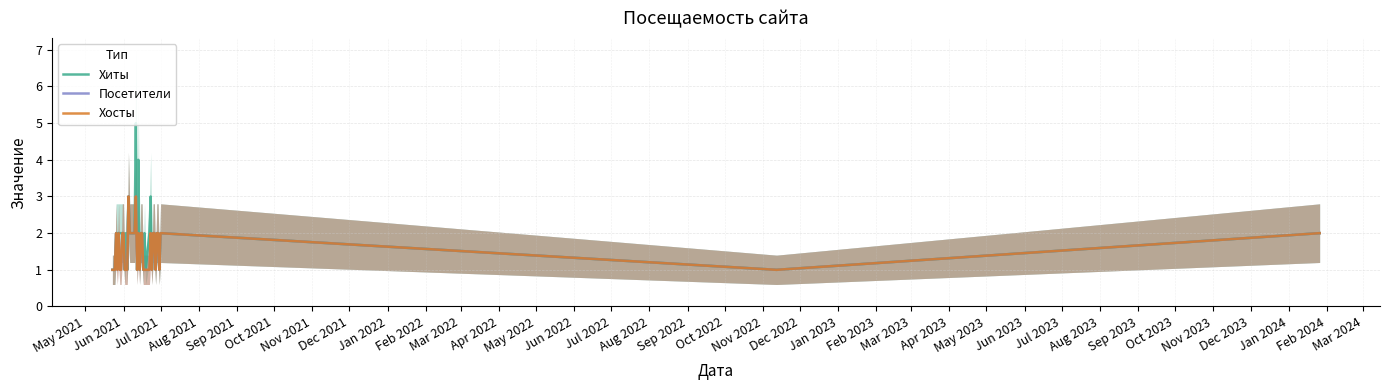

What is the difference between the maximum and minimum values in the Посетители series?

2